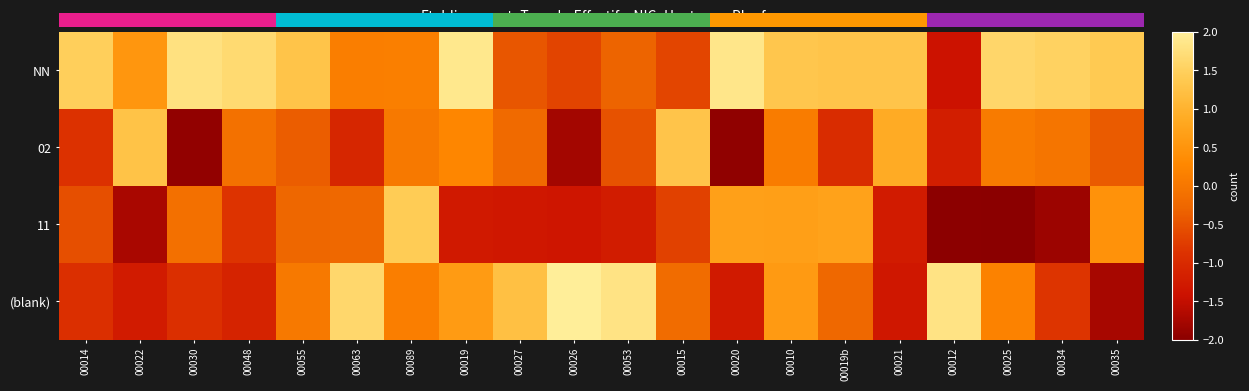

What is the spread (max minus min) of values at 00014?

2.4